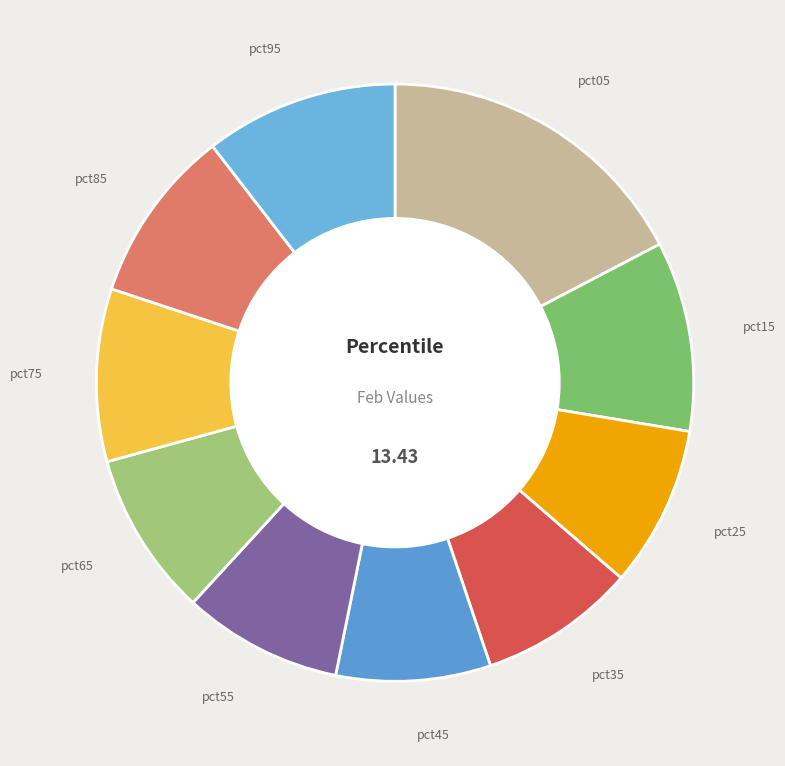

What is the largest slice in the pie chart?

pct05